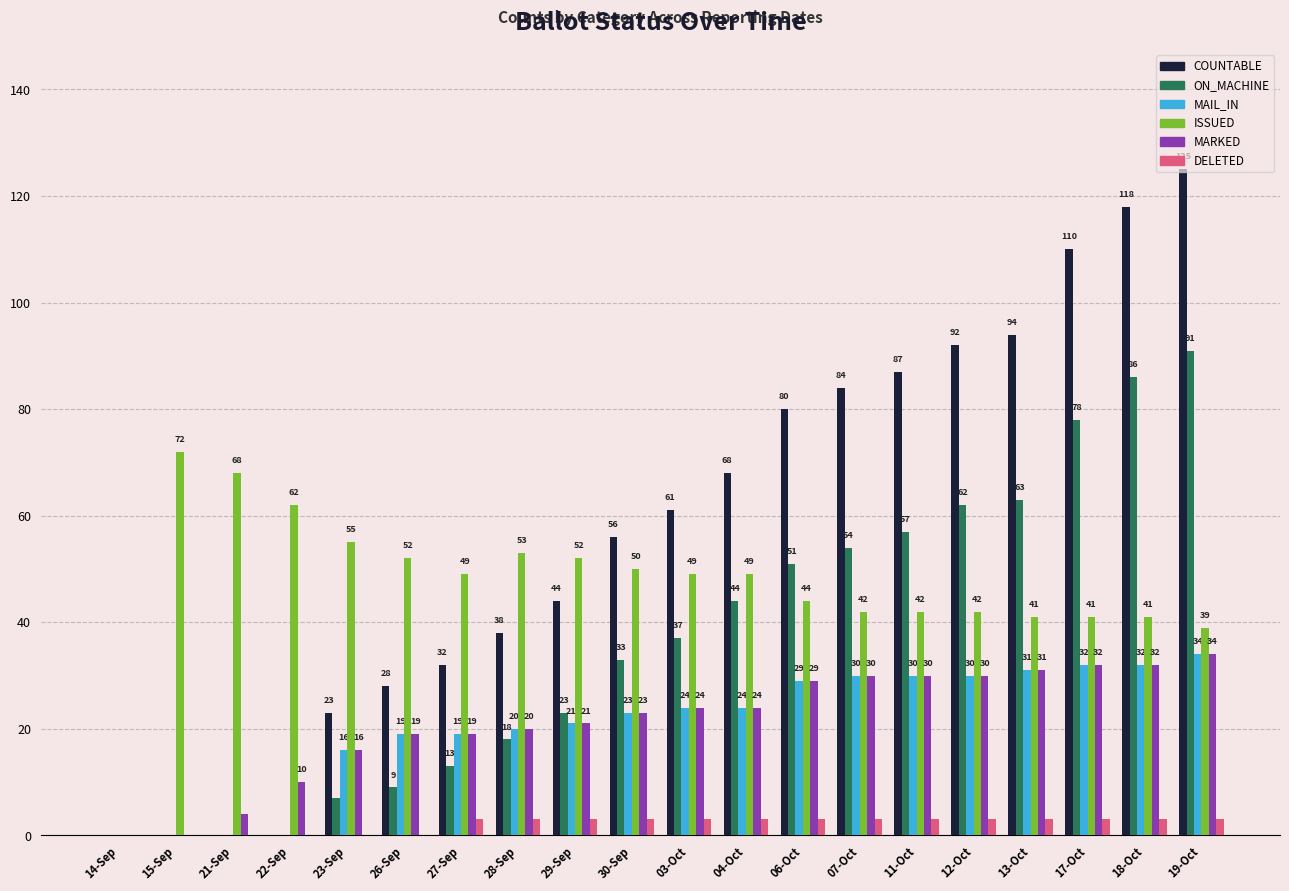

Is it true that ISSUED equals 55 at 23-Sep?

True